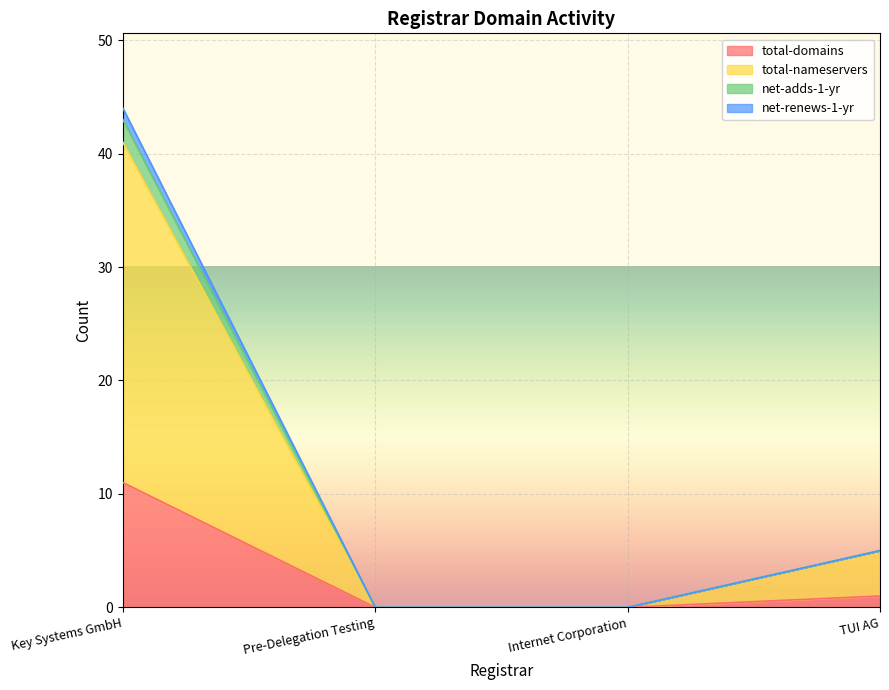

What position from the left is TUI AG?

4